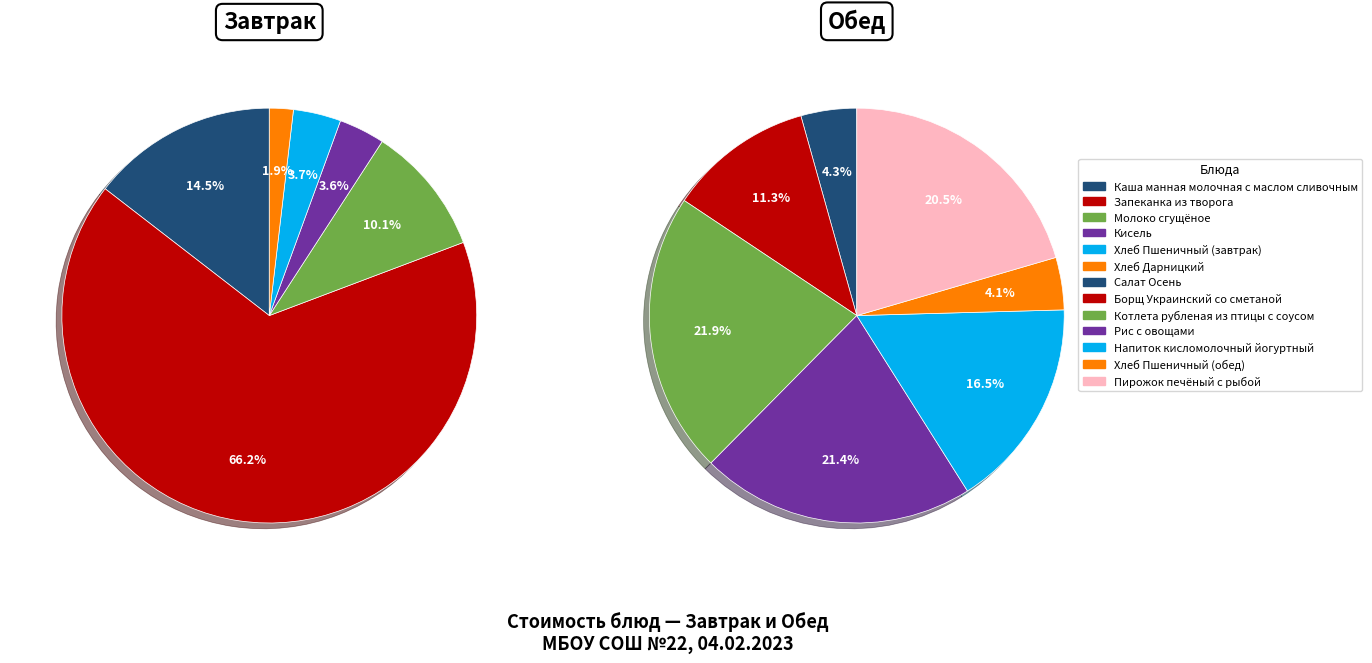

Which slice is the largest?

Запеканка из творога